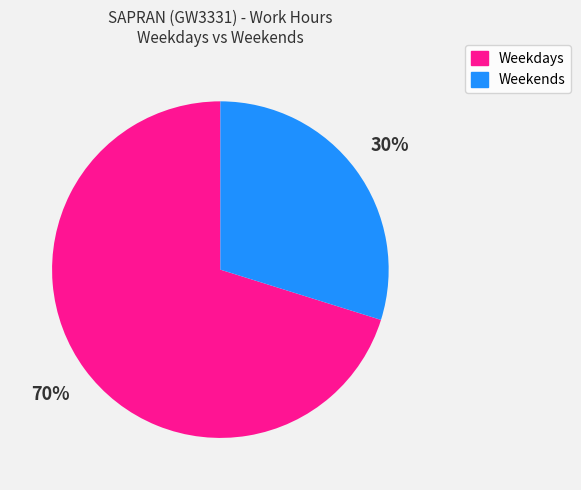

To the nearest percent, what portion does Weekends represent?

30%